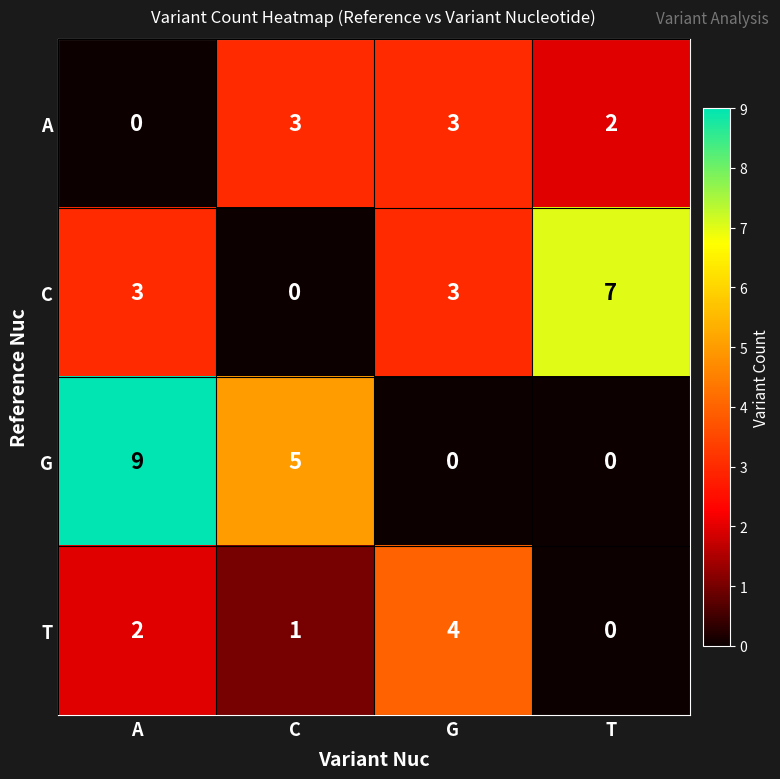

Which series has the largest total across all categories?

G